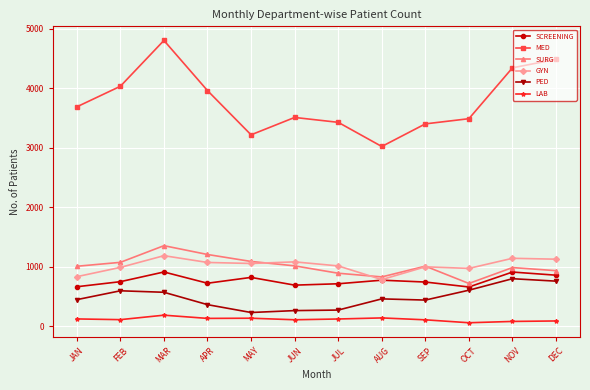

True or false: MED and SCREENING cross at least once.

False